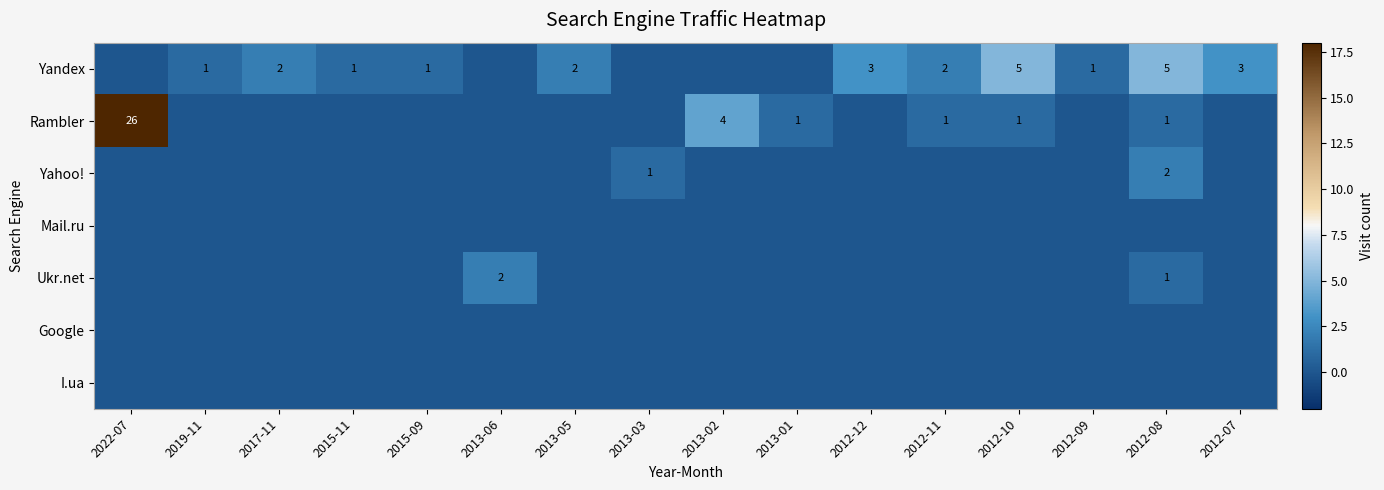

Is it true that Rambler equals 1 at 2013-01?

True